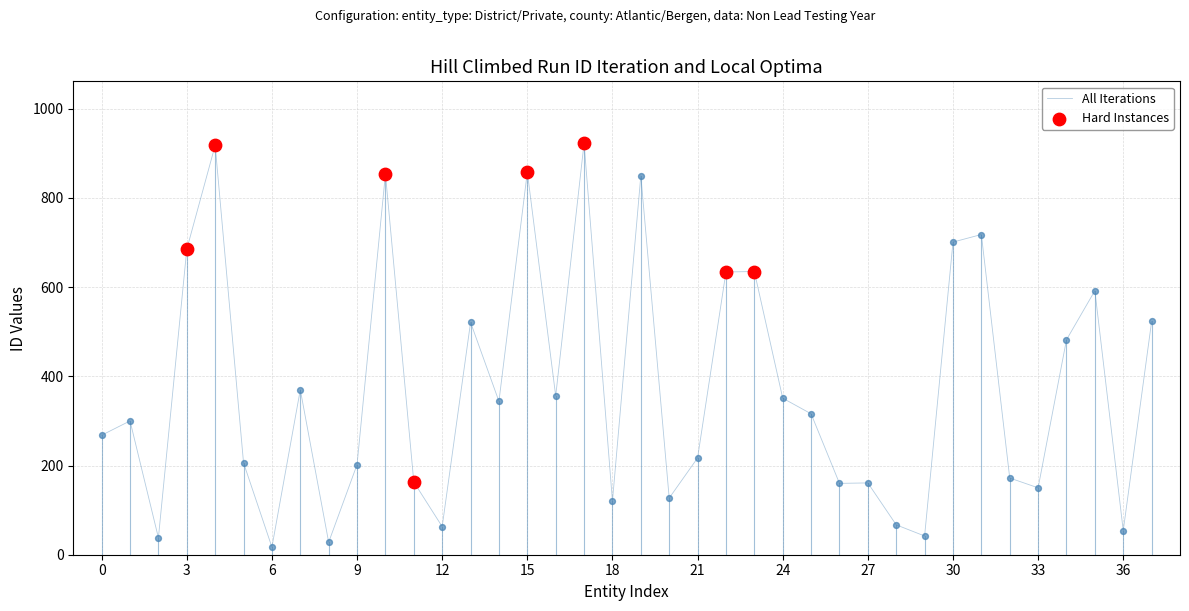

What is the difference between the maximum and minimum values?

906